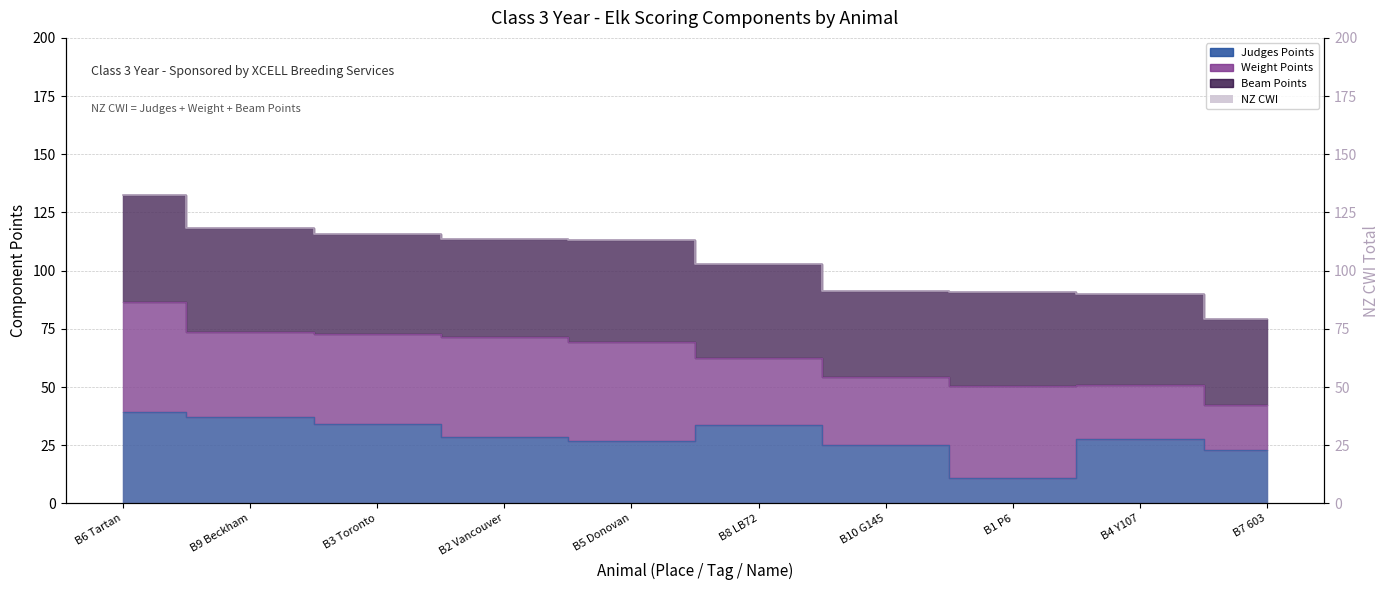

What is the label of the 1st point from the right?

B7 603